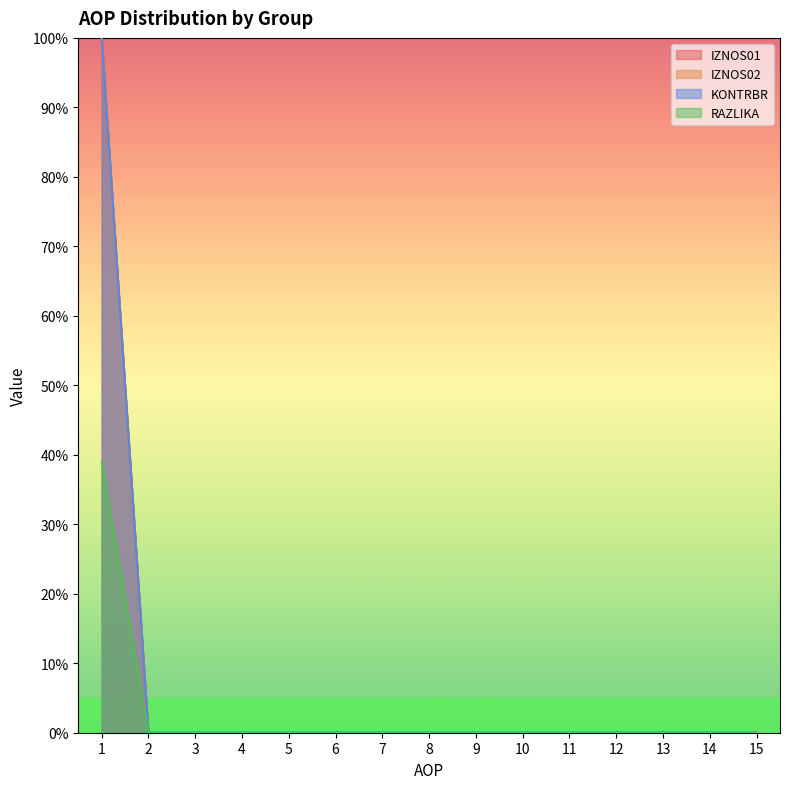

At which category is the sum across all series the highest?

1